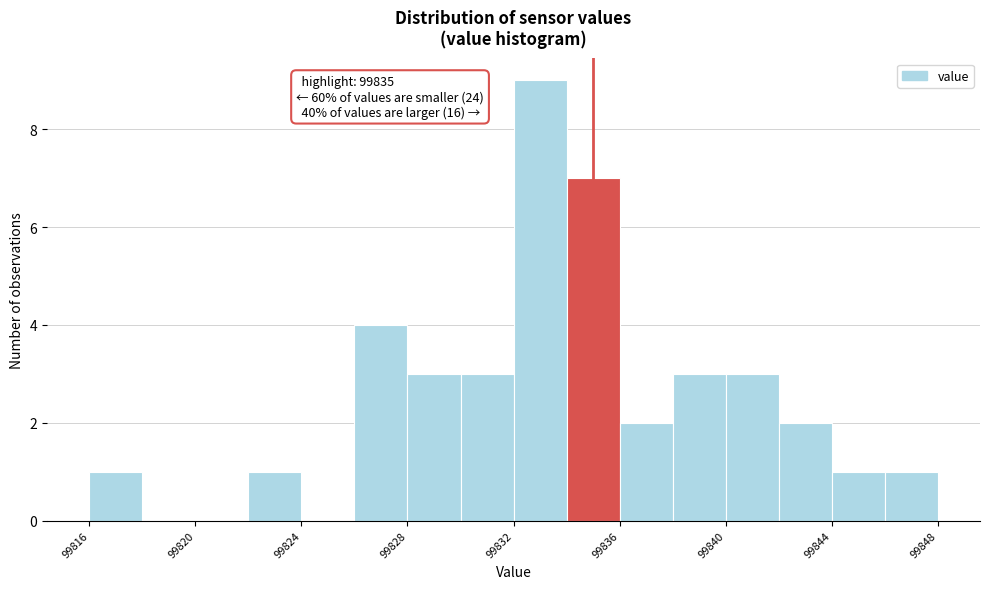

Over which range of the x-axis is the bar tallest?

99832 to 99834